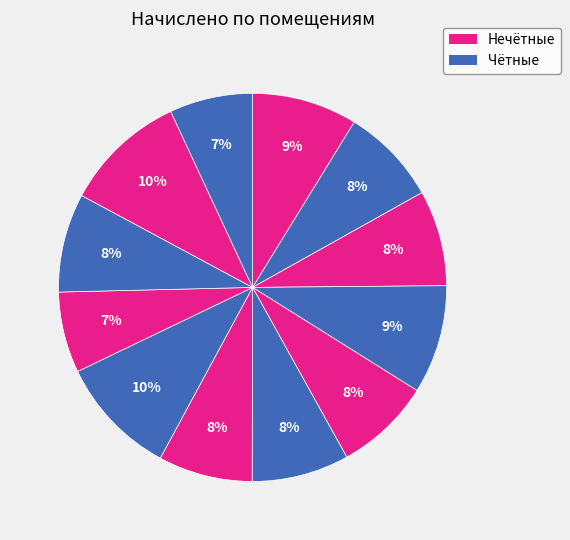

Which category has the biggest portion of the pie?

11